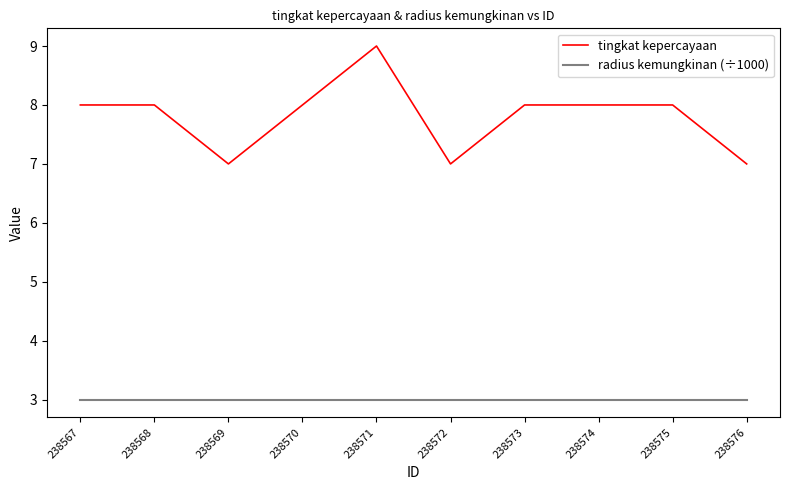

Which series has the widest spread of values?

tingkat kepercayaan